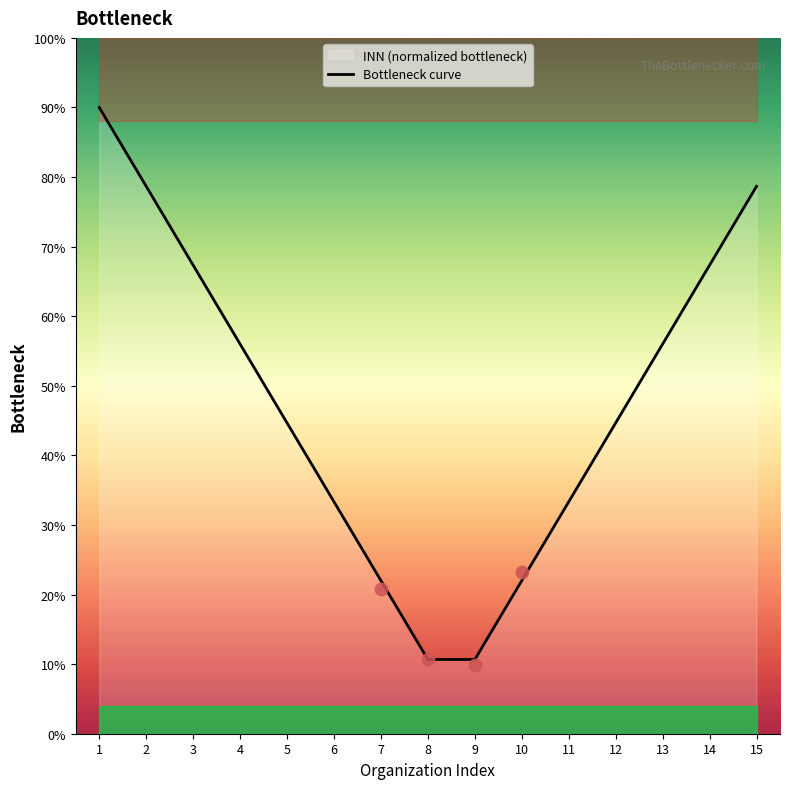

Approximately how many times larger is the value at 7 compared to 12?

0.5